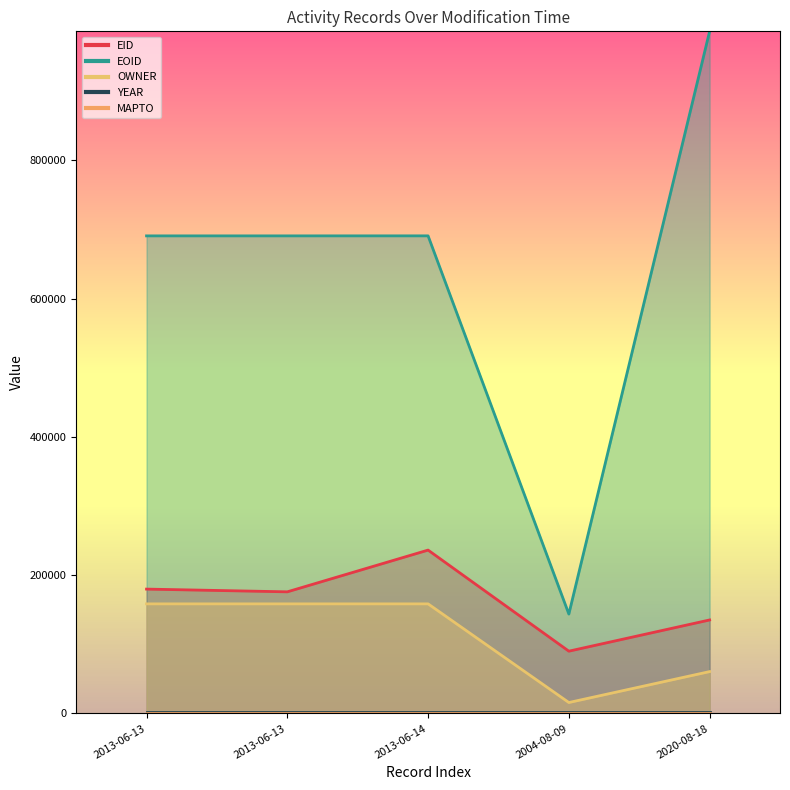

Is the value of OWNER at 2013-06-13 greater than the value of EOID at 2013-06-14?

No